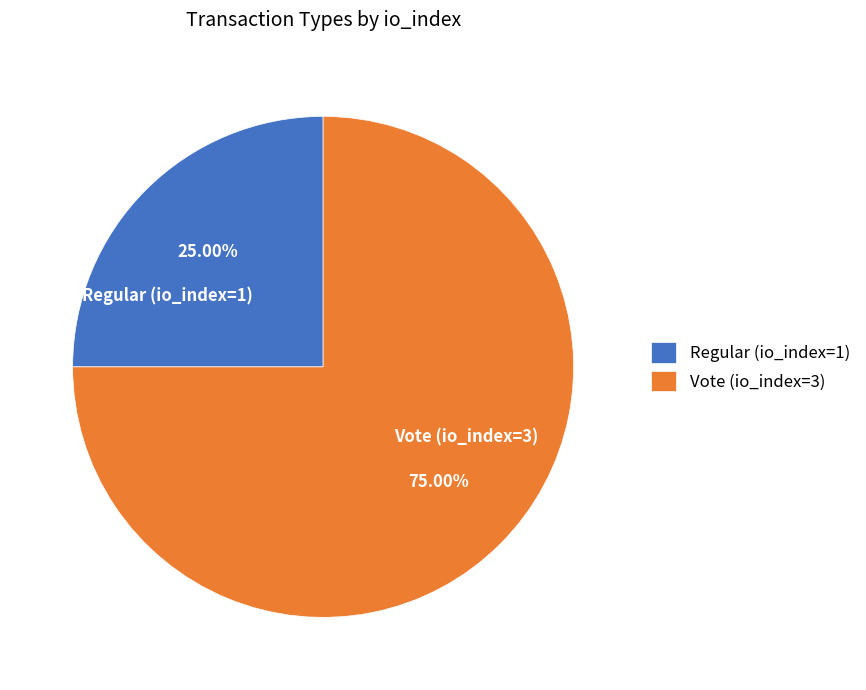

How many segments does this pie chart have?

2